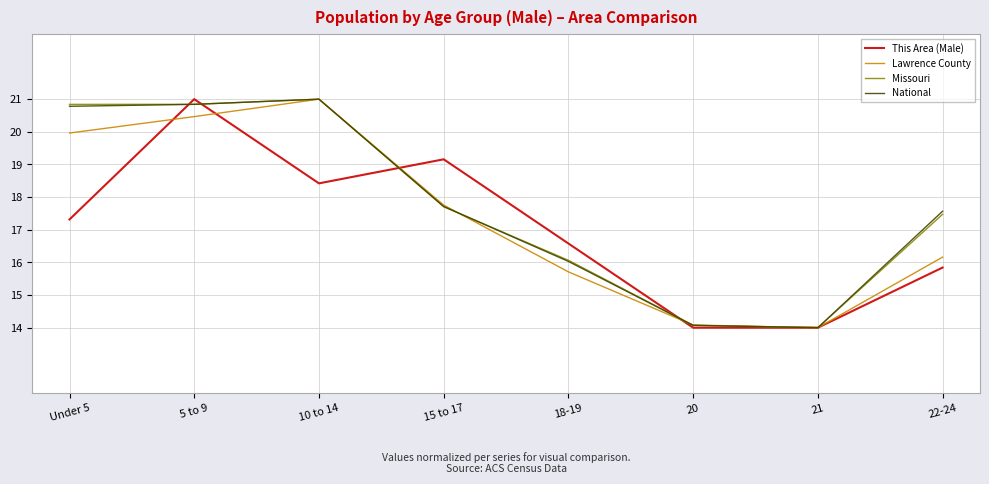

Reading left to right, extract all data points from this chart.

This Area (Male): 17.3	21.0	18.4	19.2	16.6	14.0	14.0	15.8
Lawrence County: 20.0	20.5	21.0	17.8	15.7	14.1	14.0	16.2
Missouri: 20.8	20.8	21.0	17.7	16.1	14.1	14.0	17.5
National: 20.8	20.8	21.0	17.7	16.0	14.1	14.0	17.6